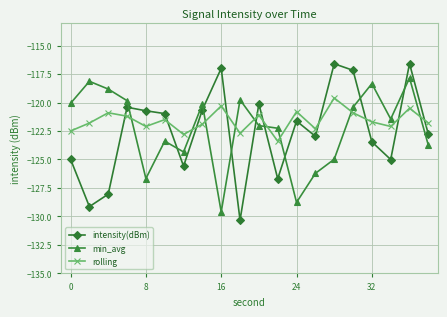

Which series has the largest range (max minus min)?

intensity(dBm)